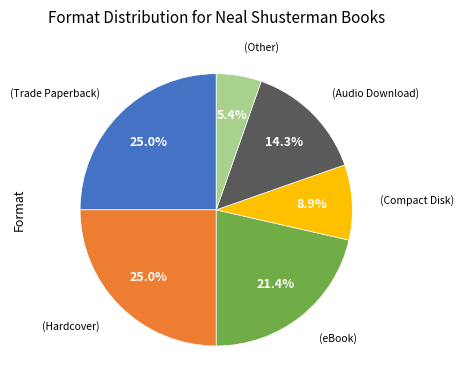

Is there any slice that represents more than half of the pie?

No